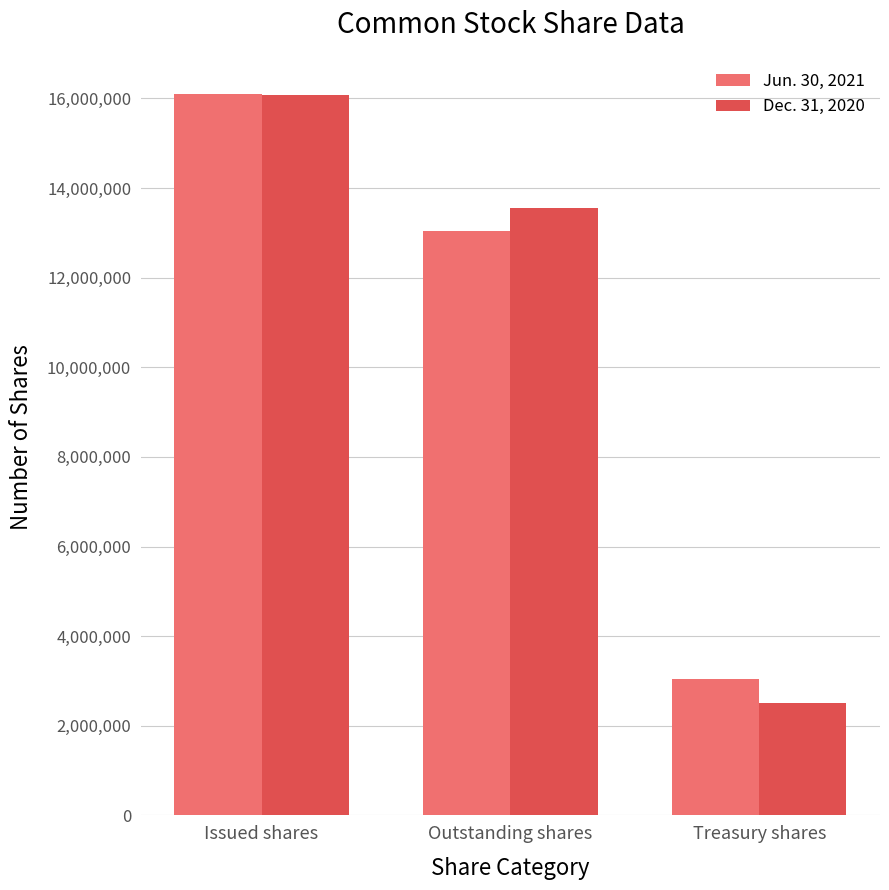

Rank the series at Outstanding shares from lowest to highest value.

Jun. 30, 2021, Dec. 31, 2020